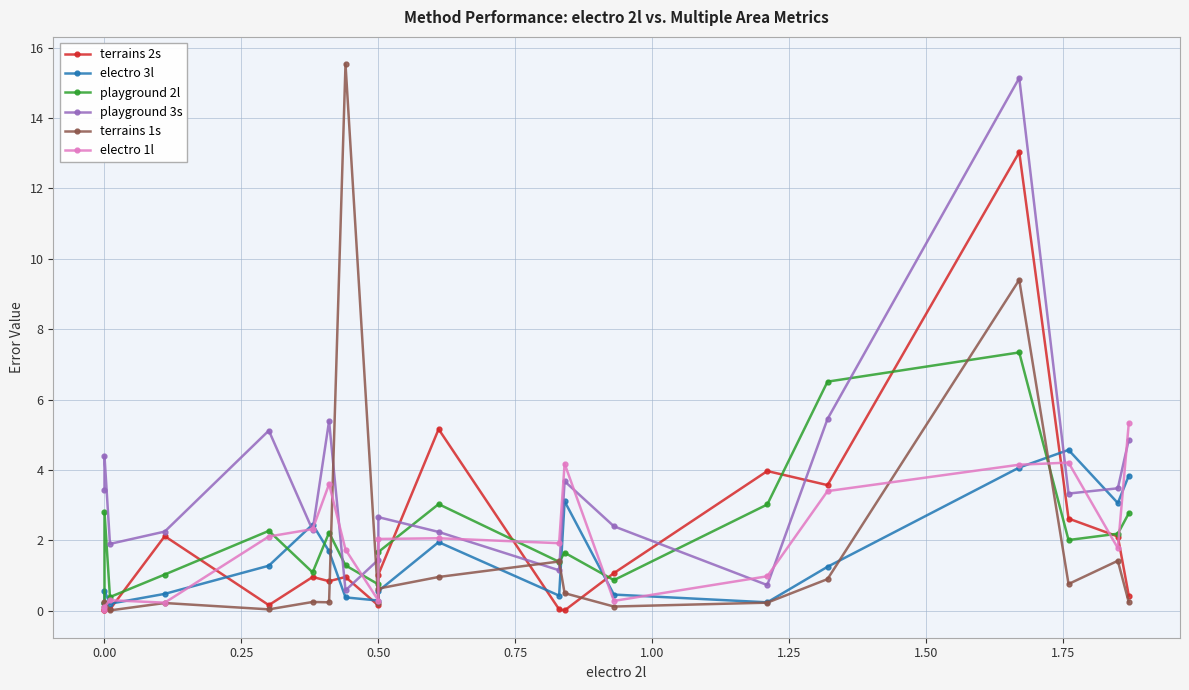

What is the average value of the playground 3s series?

3.6